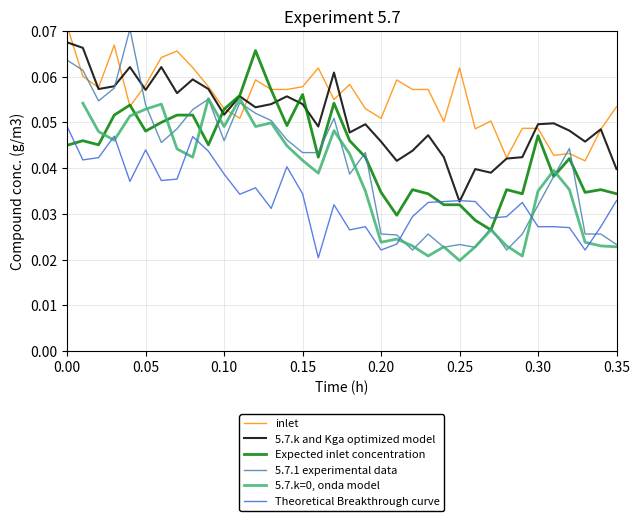

True or false: 5.7.k=0, onda model has more than 0 interior local peaks.

True